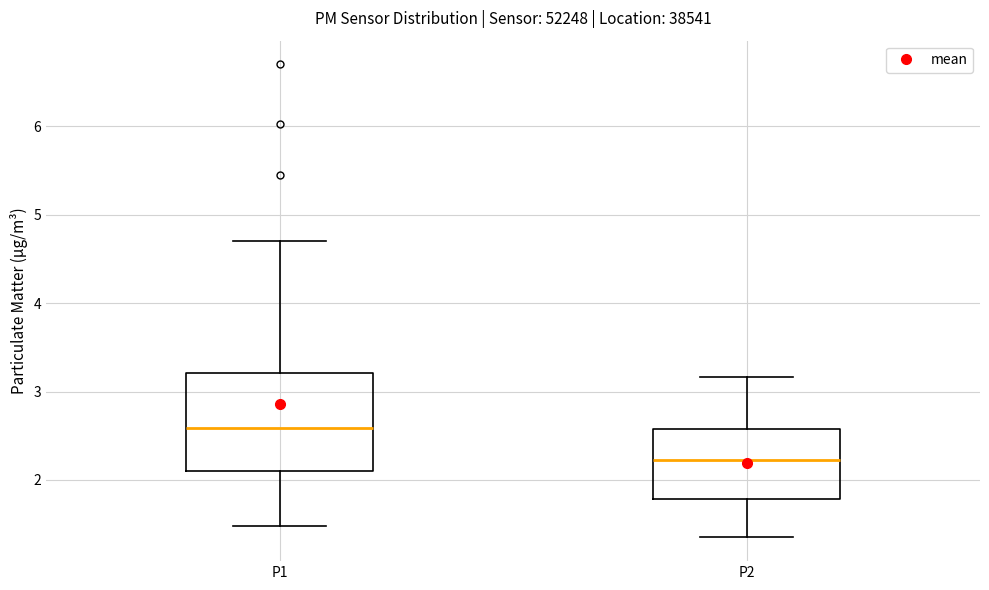

Reading left to right, transcribe this box plot: for each box, give where its median line is, the range the box spans, and where its two whiskers end, as read against the y-axis. The values are not printed on the chart, so give them approximately, as read against the axis.

P1: median 2.6, box 2.1 to 3.2, whiskers 1.5 to 4.7
P2: median 2.2, box 1.8 to 2.6, whiskers 1.4 to 3.2